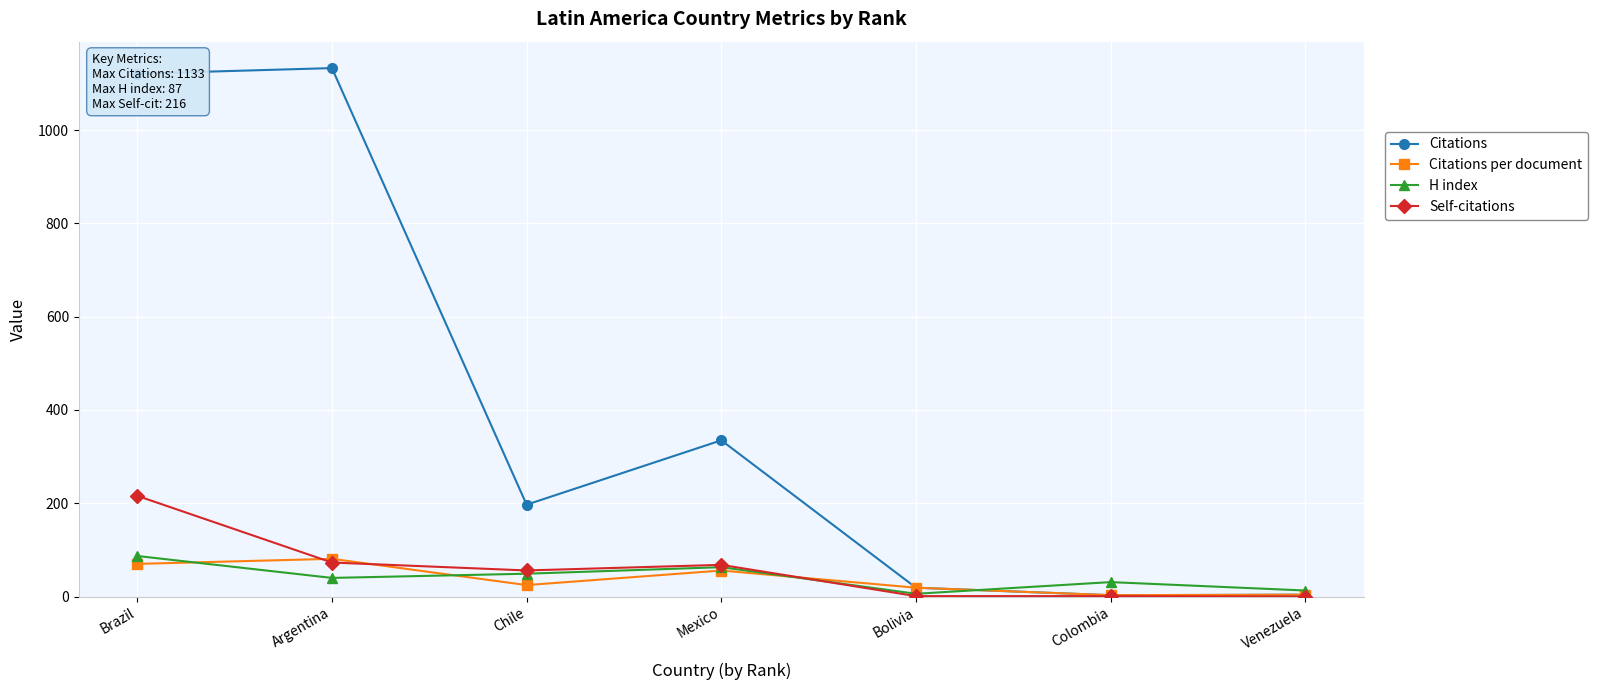

What is the approximate value of H index at Mexico?

63.0